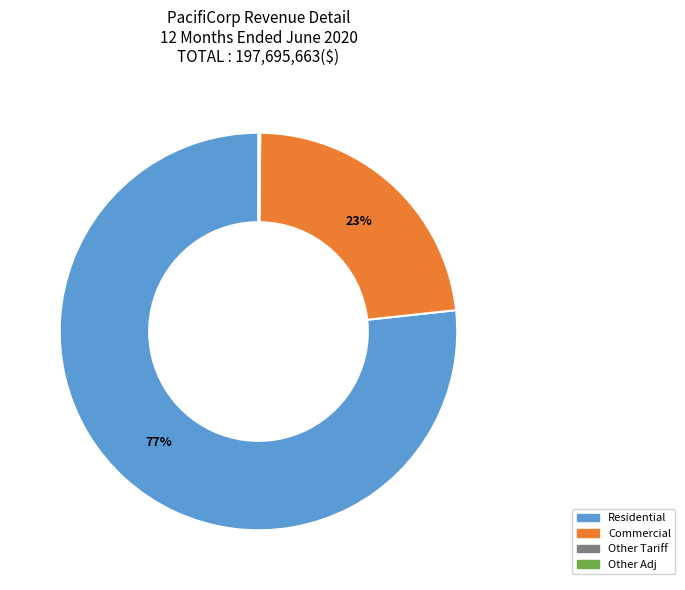

Is there any slice that represents more than half of the pie?

Yes